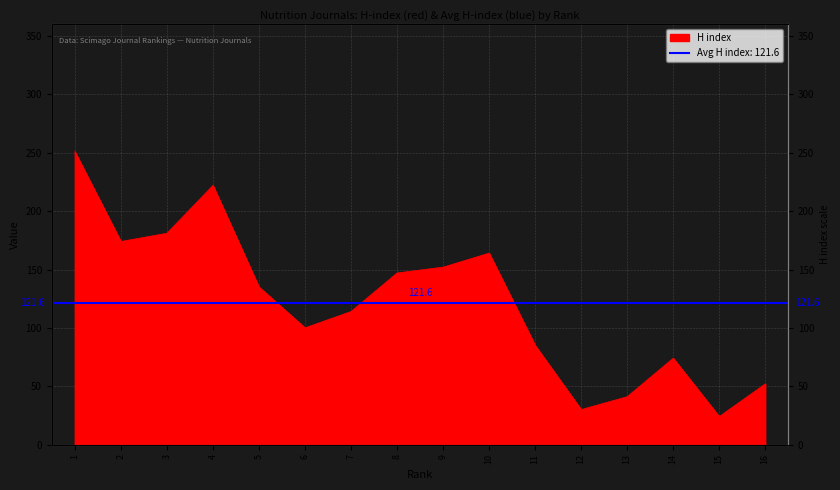

What is the average value?

122